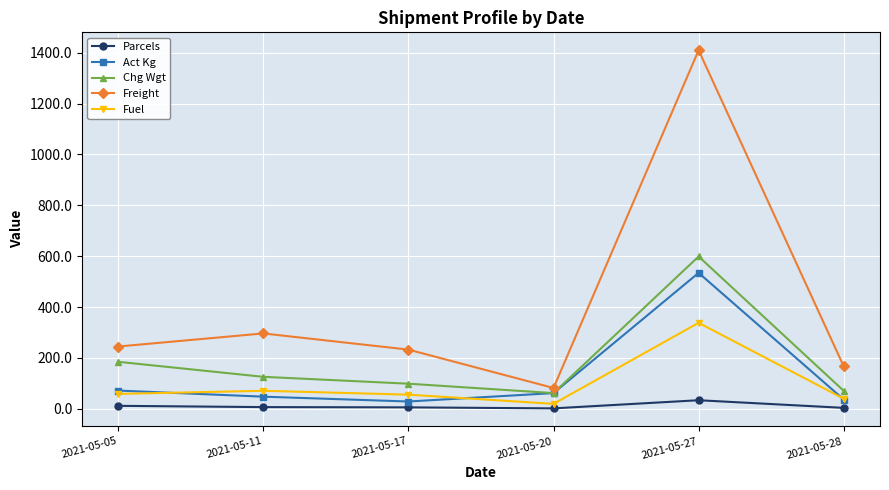

Which series changed the most between 2021-05-27 and 2021-05-28?

Freight